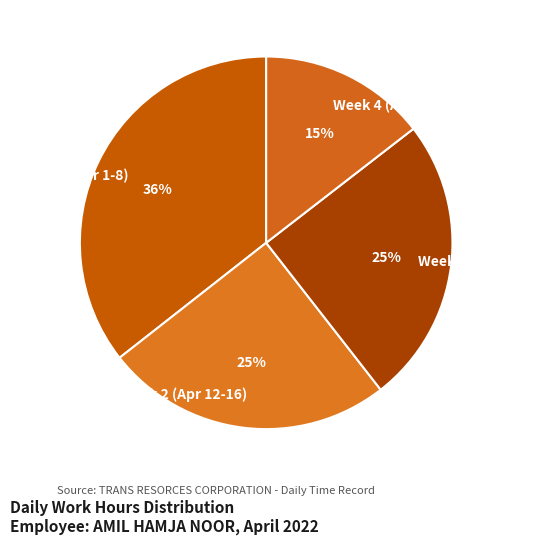

Do Week 3 (Apr 18-23) and Week 1 (Apr 1-8) together represent more than half of the pie?

Yes